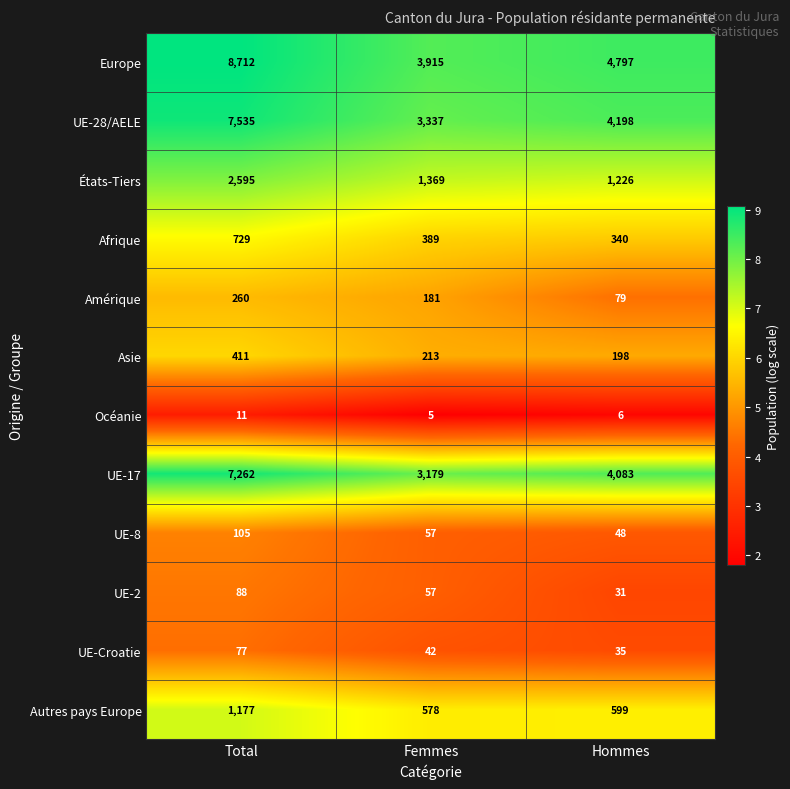

What is the total value across all series at Hommes?

15640